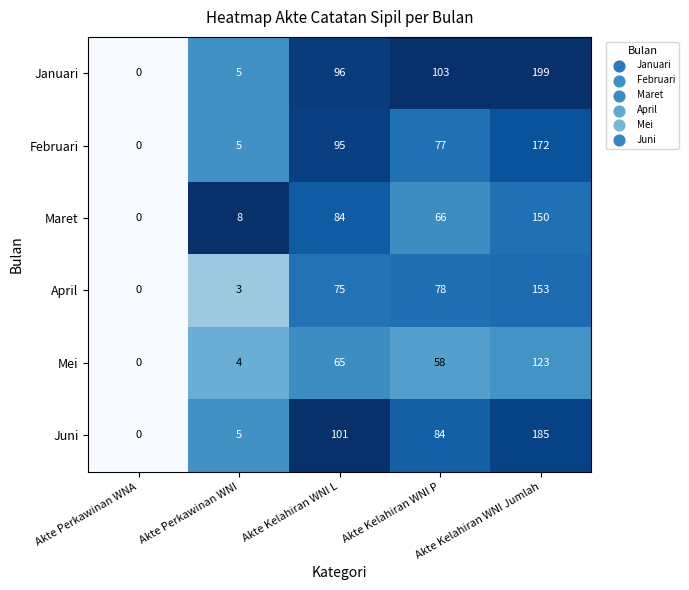

What is the sum of all Maret values?

308